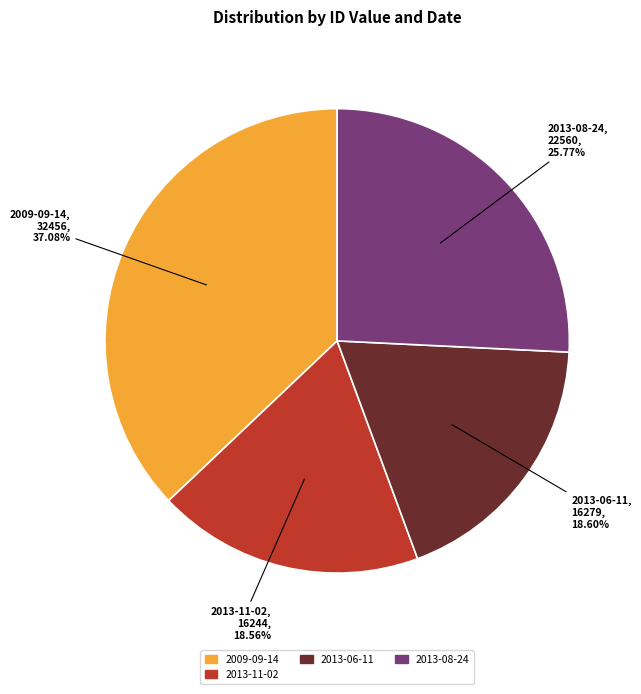

To the nearest percent, what portion does 2013-11-02 represent?

19%